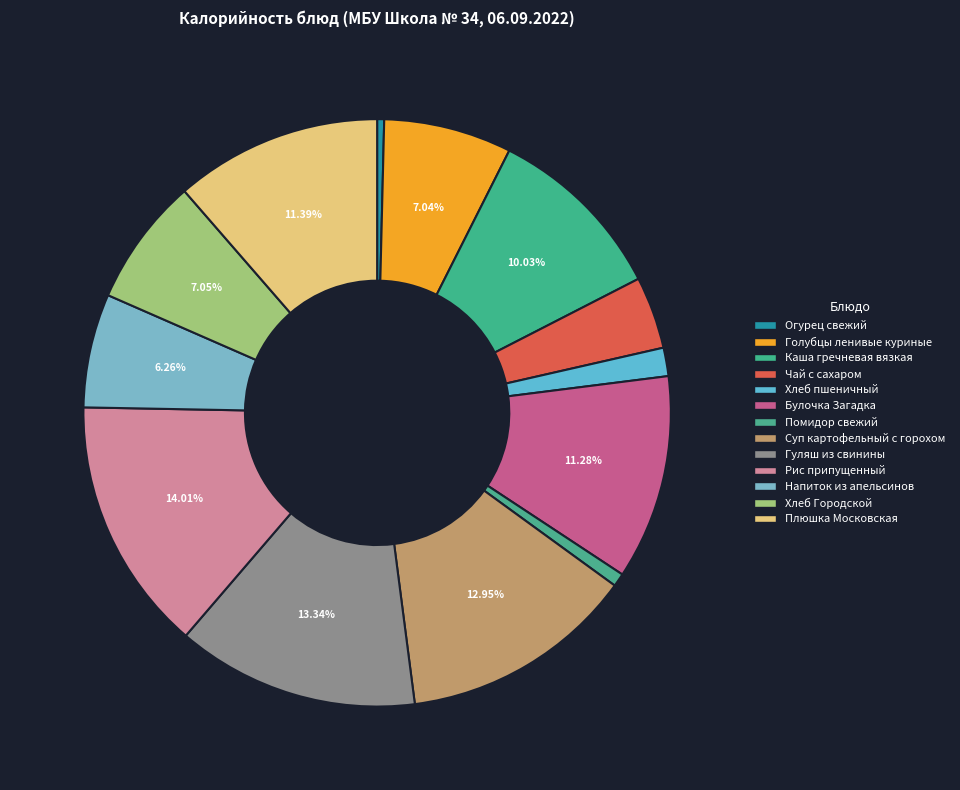

How many slices are in this pie chart?

13